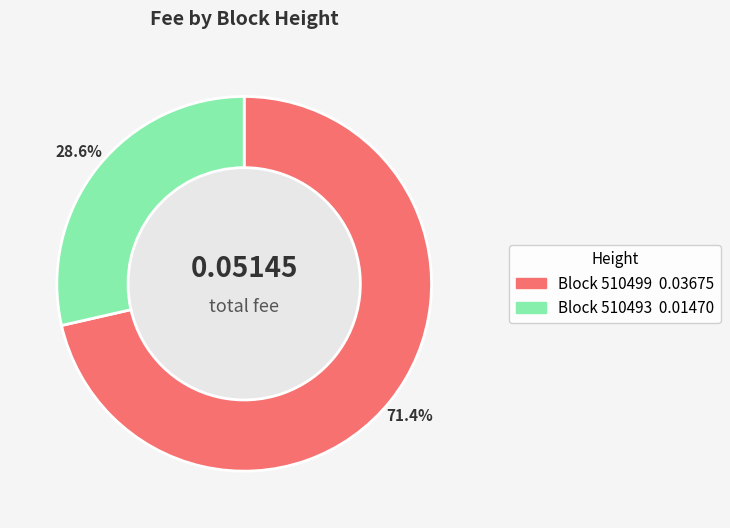

How many slices are in this pie chart?

2